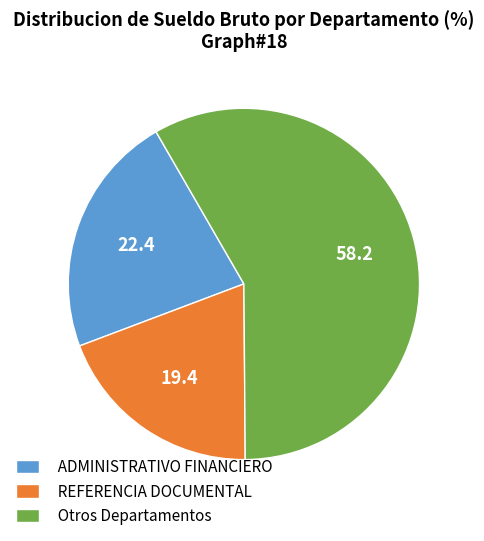

Between Otros Departamentos and REFERENCIA DOCUMENTAL, which is larger?

Otros Departamentos